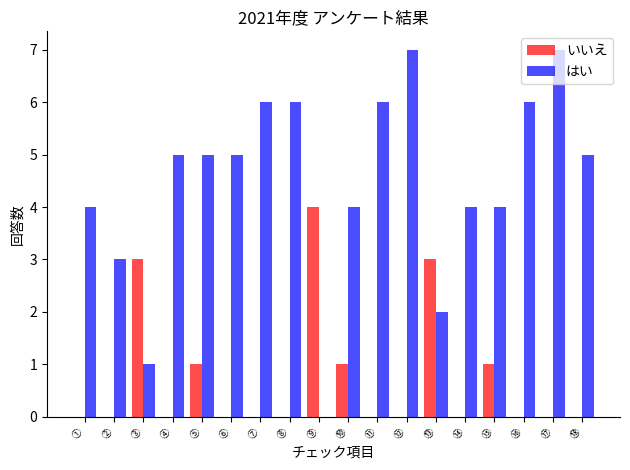

Which series changed the most between ③ and ⑧?

はい